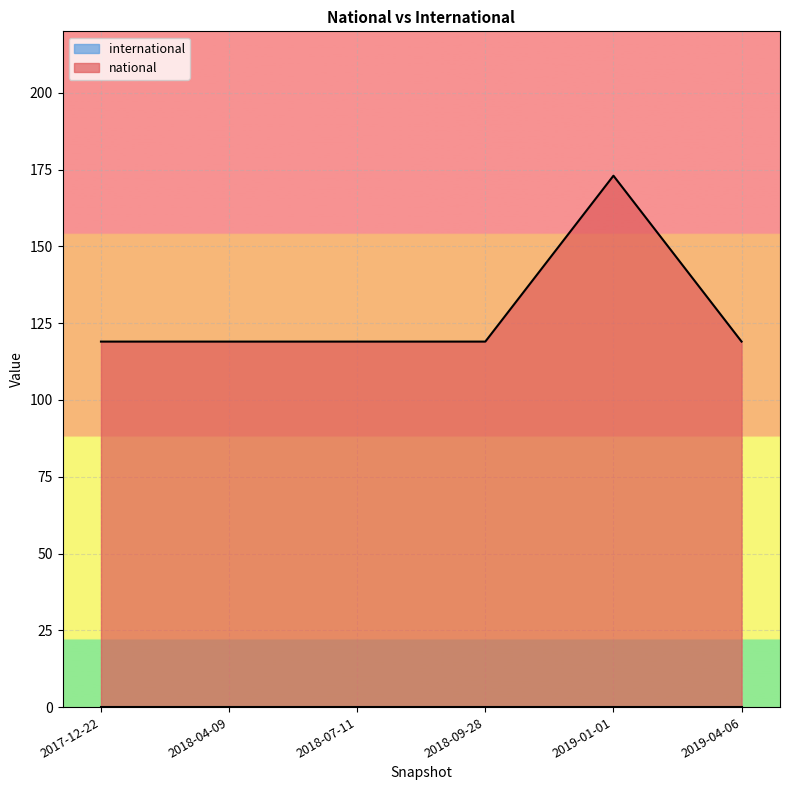

What is the smallest value displayed?

0